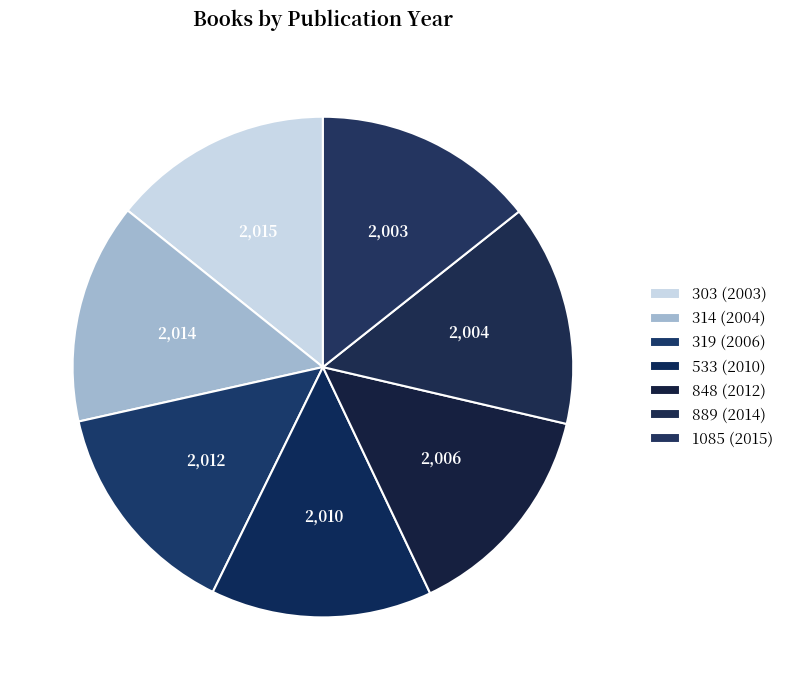

How many segments does this pie chart have?

7